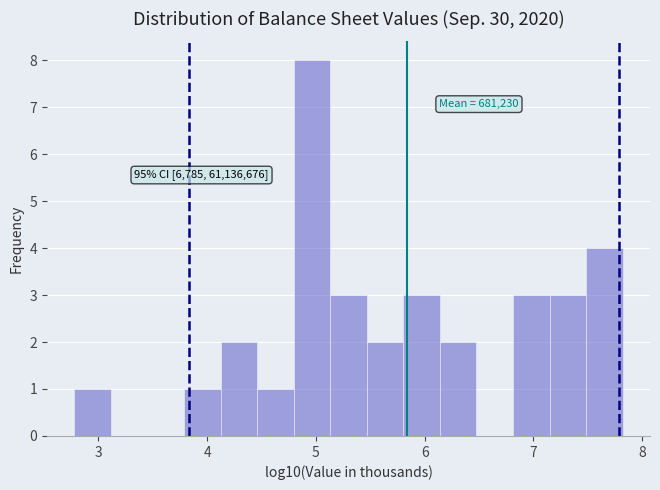

Around what value on the x-axis is the tallest bar? Give the approximate position of its centre, as read against the axis.

5.0